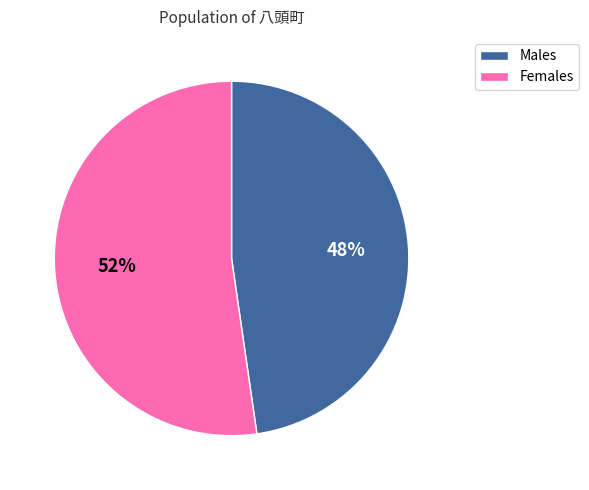

What is the smallest slice in the pie chart?

Males